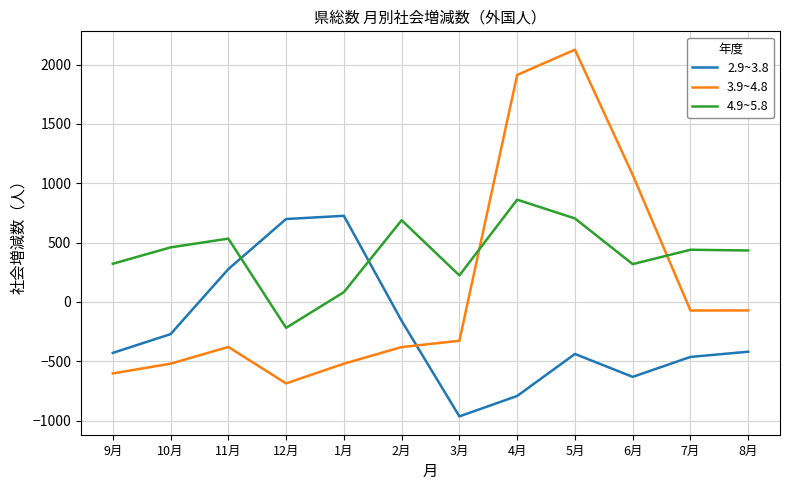

What is the smallest value displayed?

-965